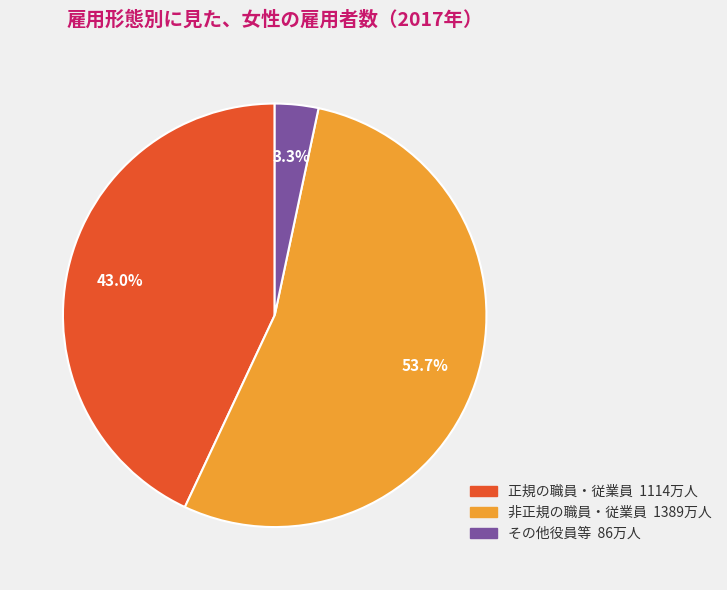

Which category has the smallest portion of the pie?

その他役員等